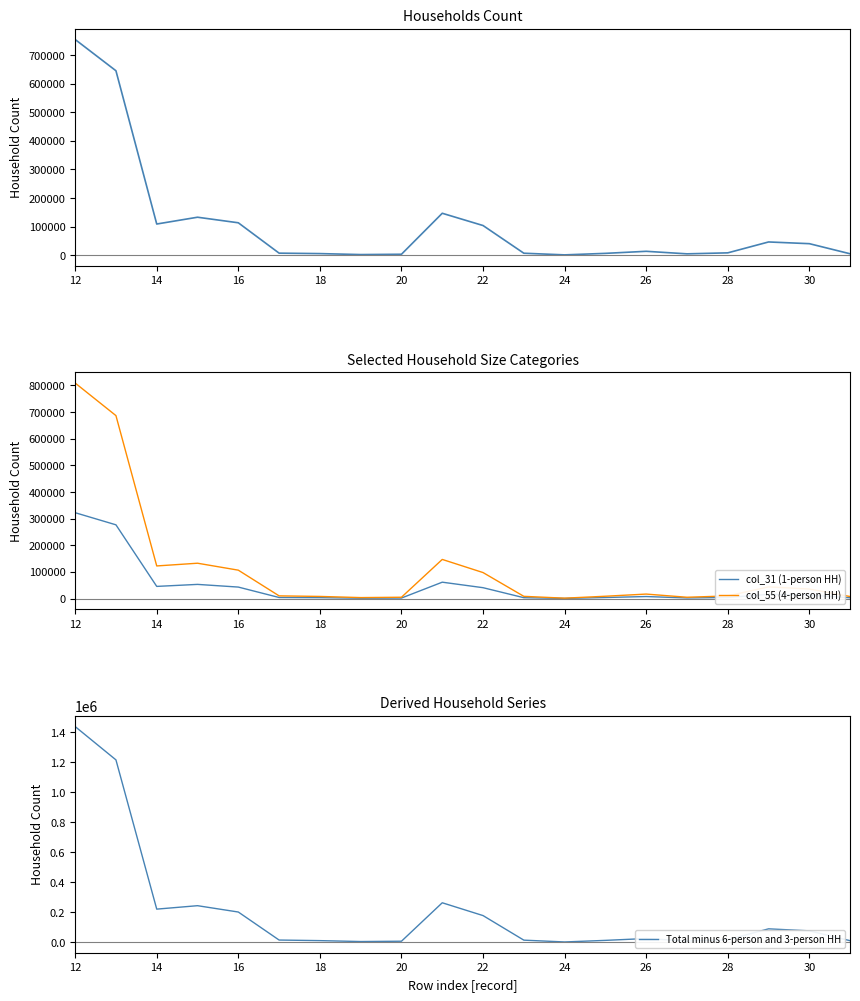

In Total minus 6-person and 3-person HH, how many points are higher than both neighbors (excluding endpoints)?

4